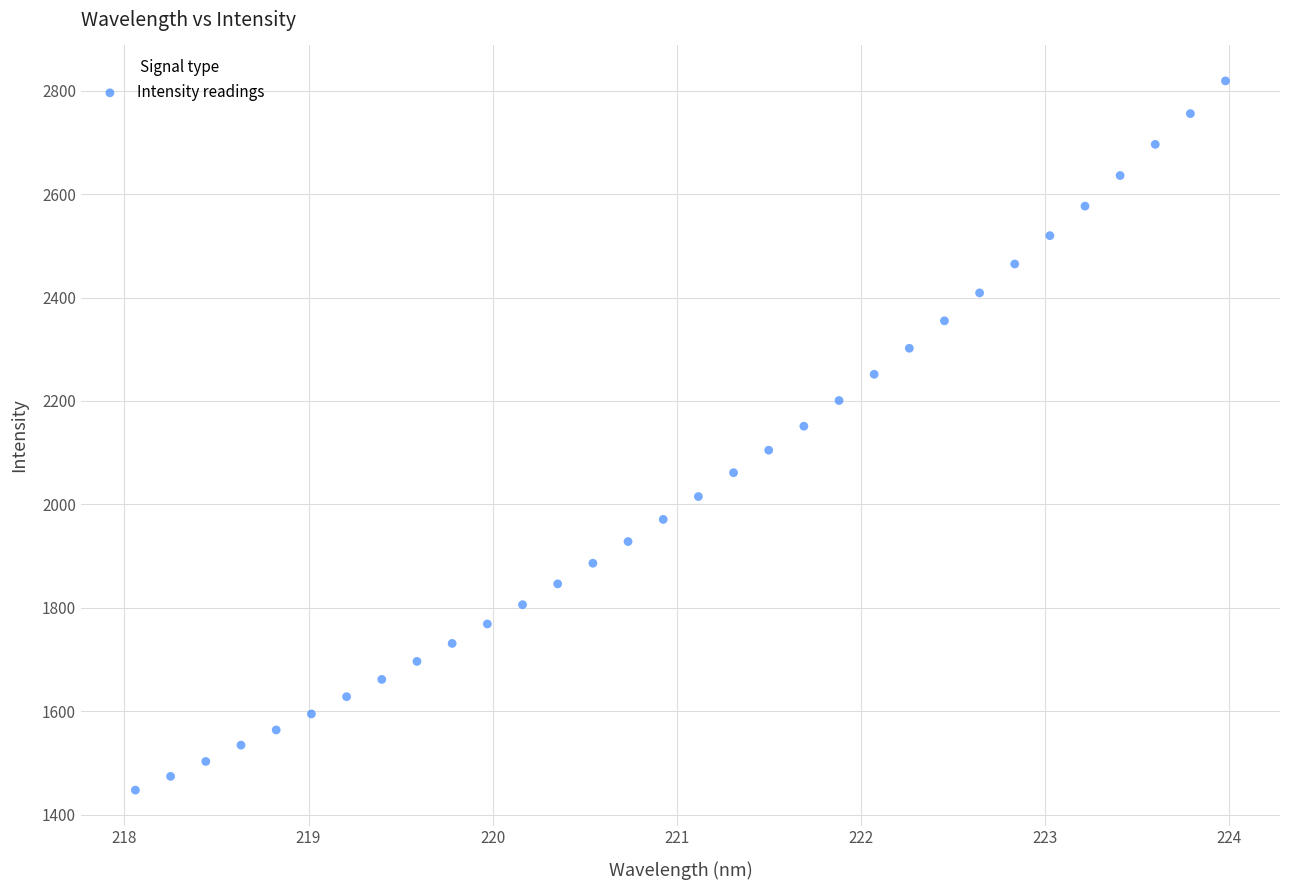

What is the range of X values (max minus min)?

5.9